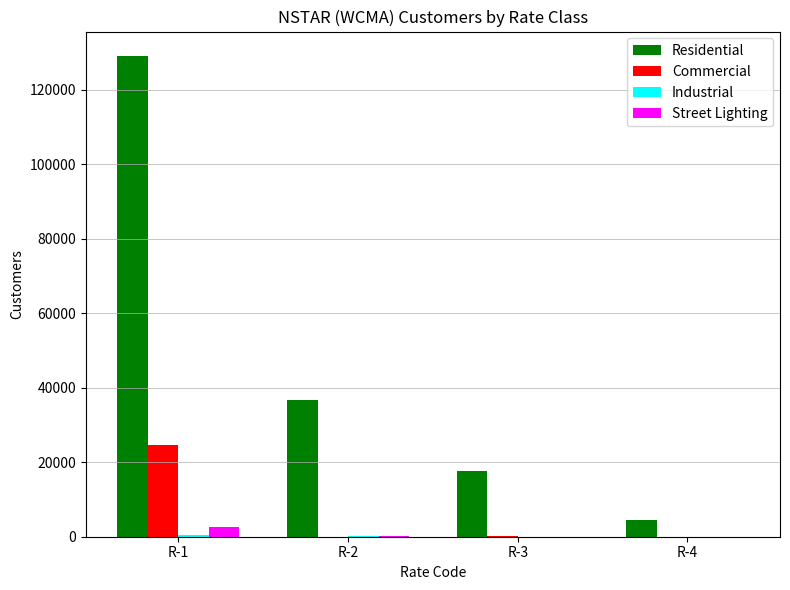

How many groups of bars are there?

4